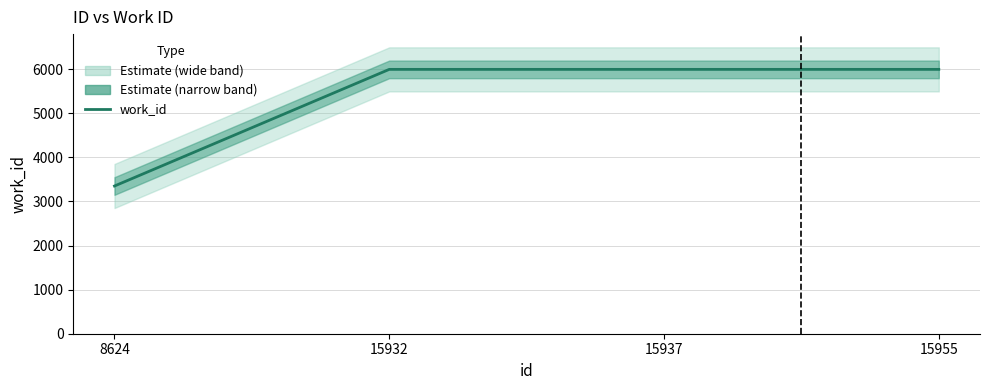

The value at 15937 is 5997. True or false?

True